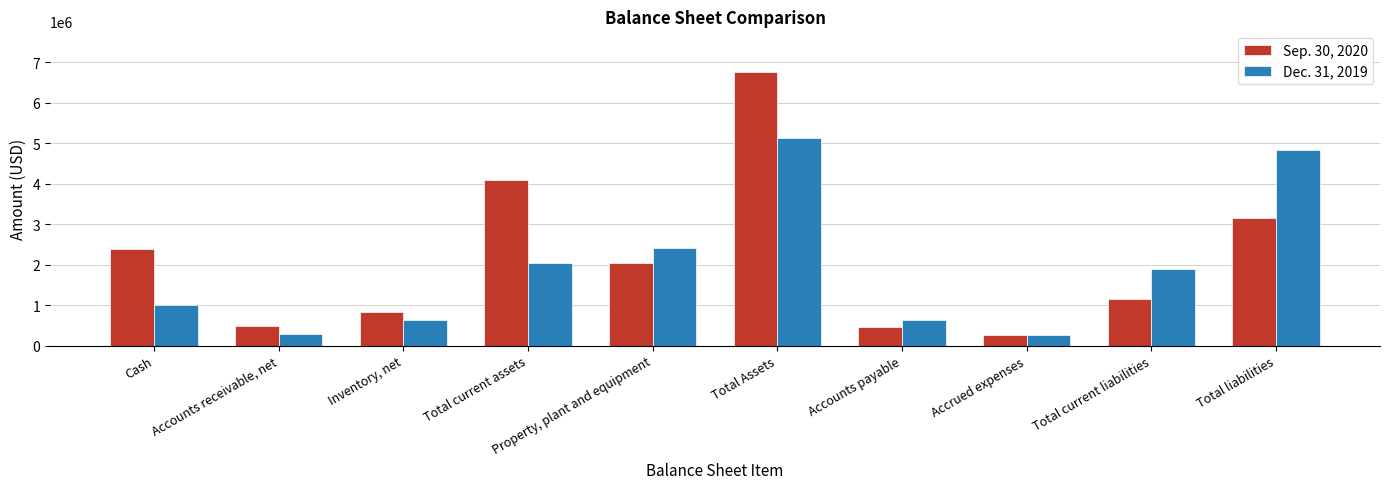

What is the average value of the Dec. 31, 2019 series?

1907925